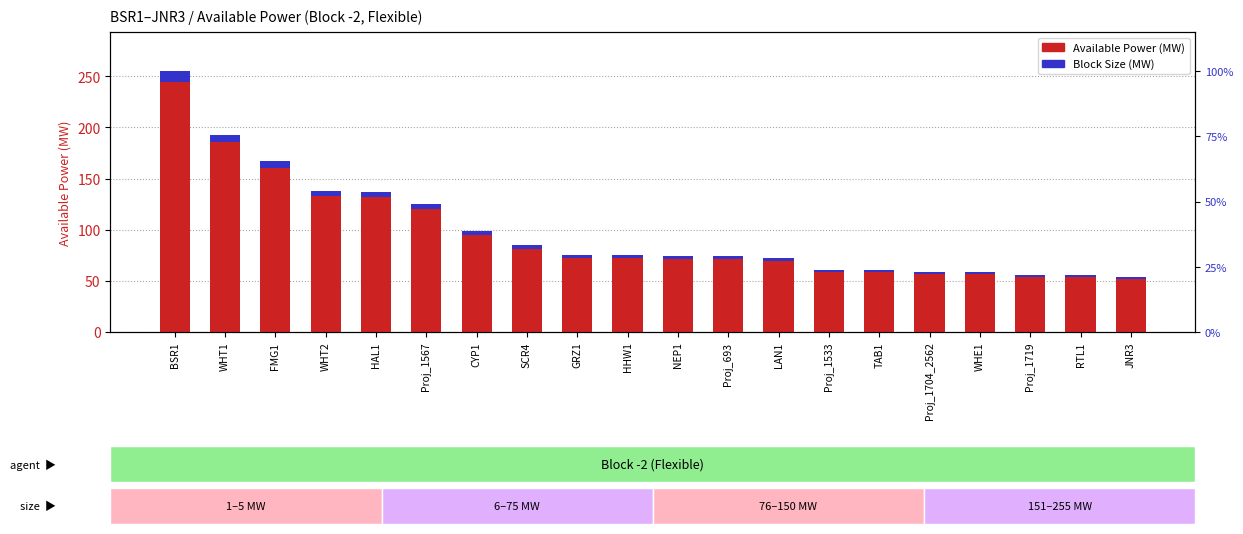

At HAL1, list the series in order from smallest to largest.

Block Size (MW), Available Power (MW)